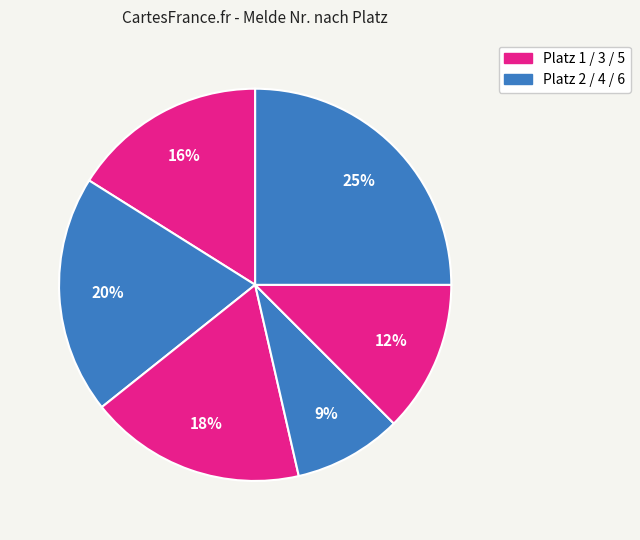

How many slices are in this pie chart?

6